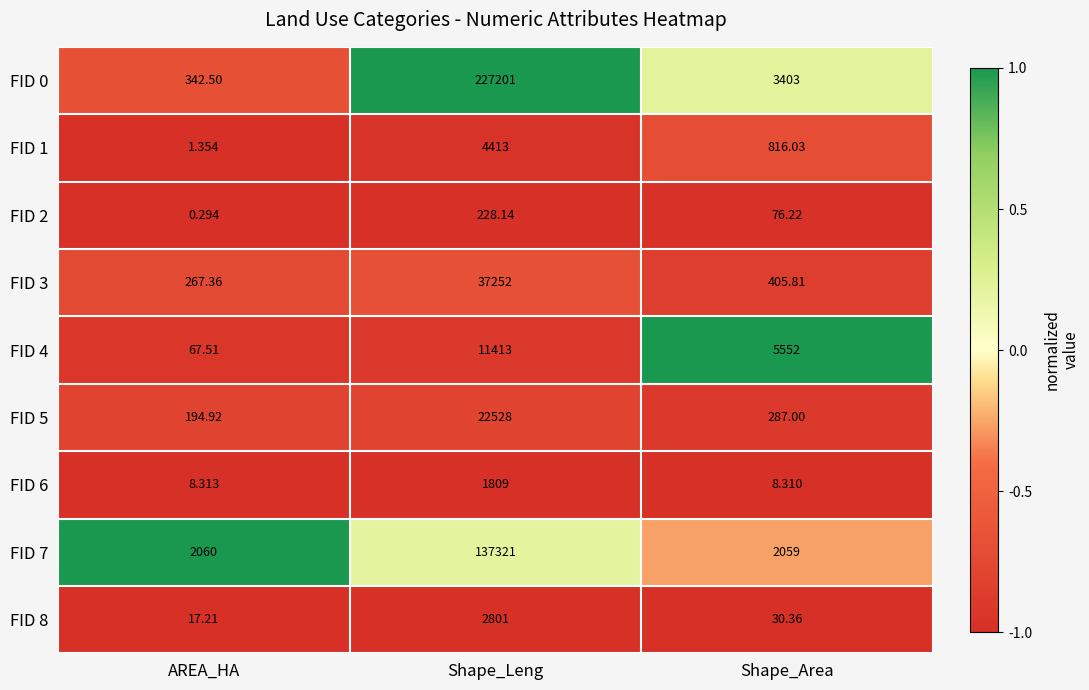

Which series has the widest spread of values?

FID 0